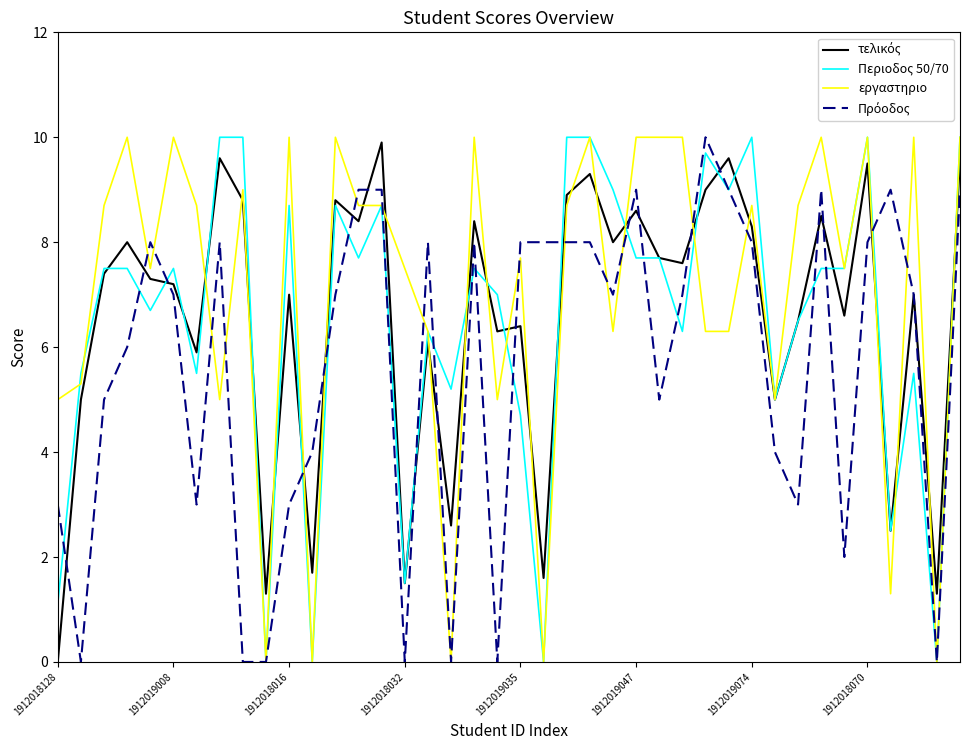

The εργαστηριο series shows 1.4 at 1912018128. True or false?

False